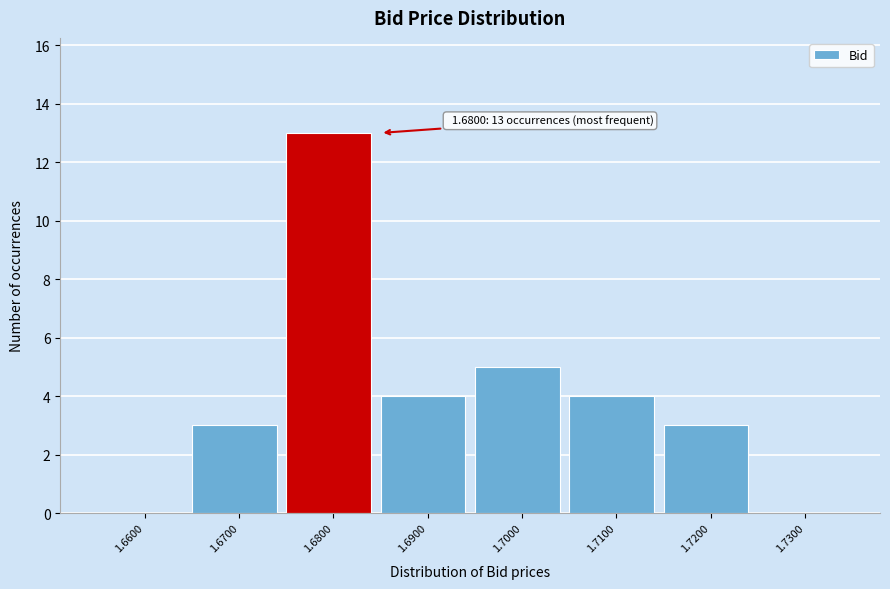

Which range on the x-axis has the tallest bar?

1.675 to 1.685